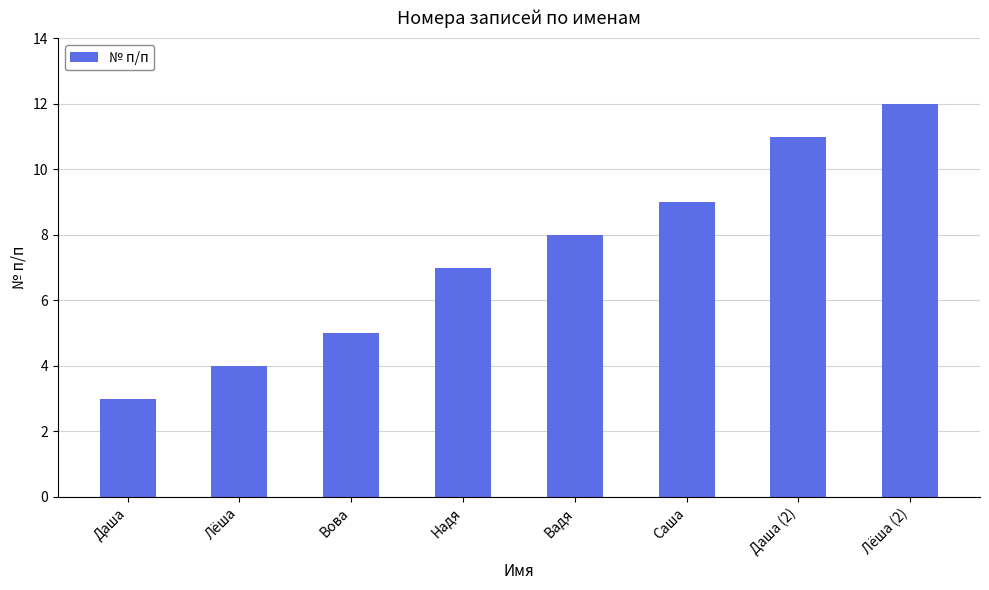

Reading right to left, what are all the values shown in this chart?

12	11	9	8	7	5	4	3